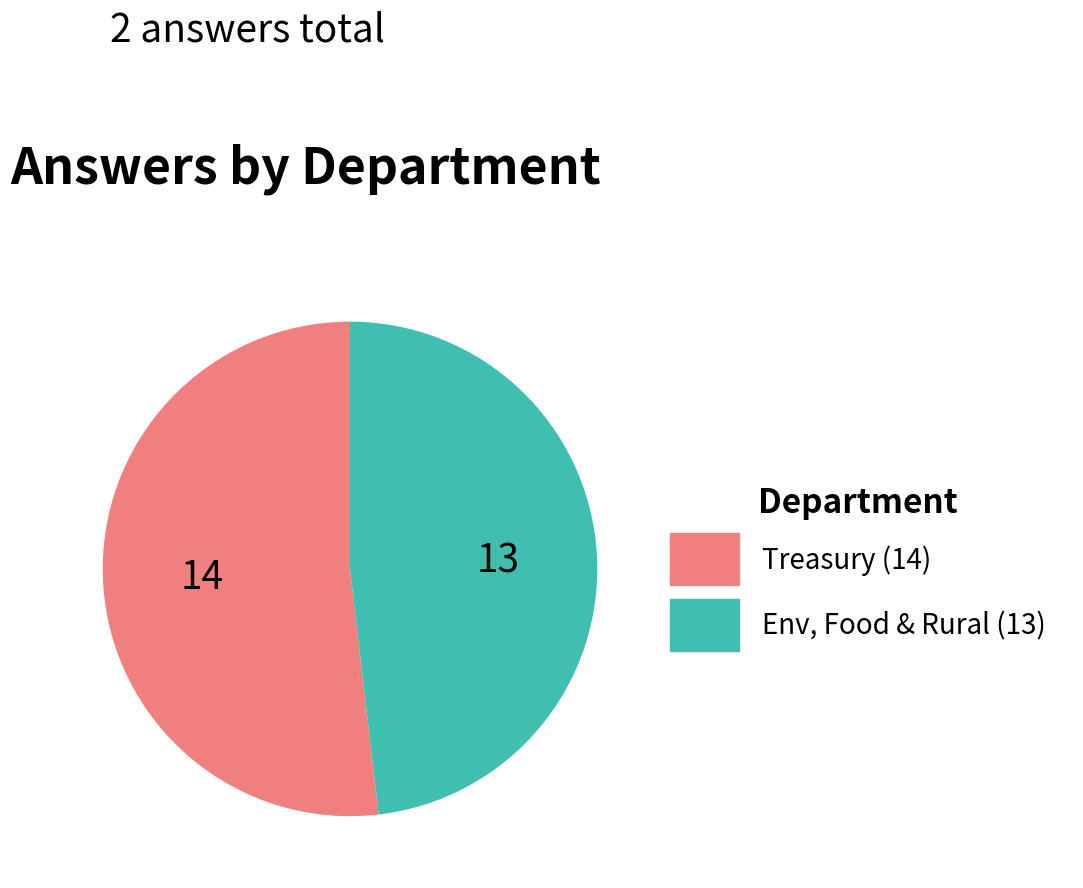

Does any single category account for the majority?

Yes